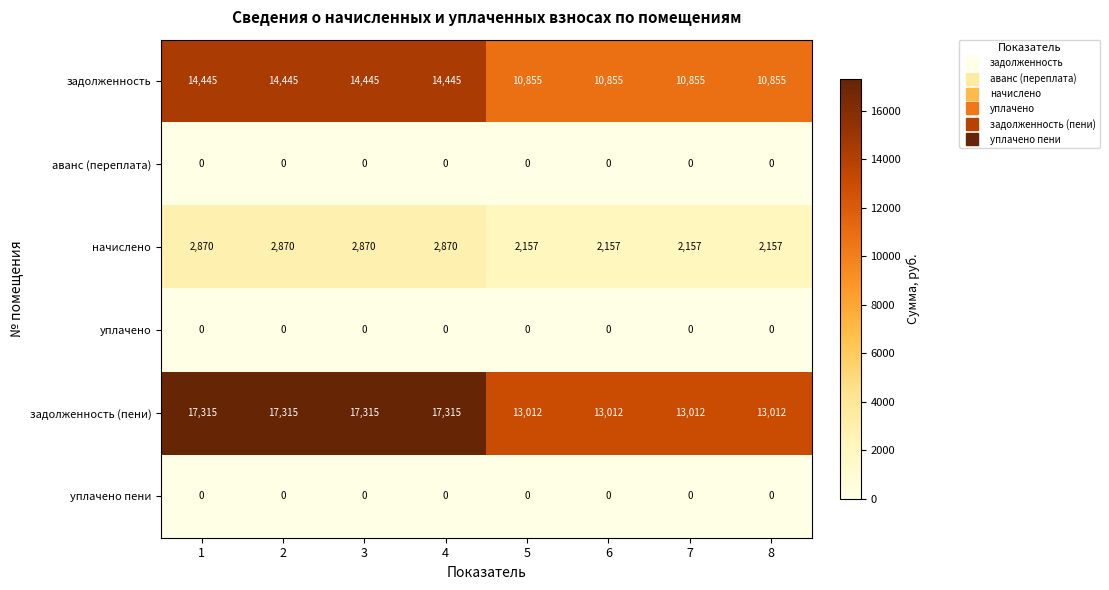

What is the approximate value of задолженность (пени) at 7?

13012